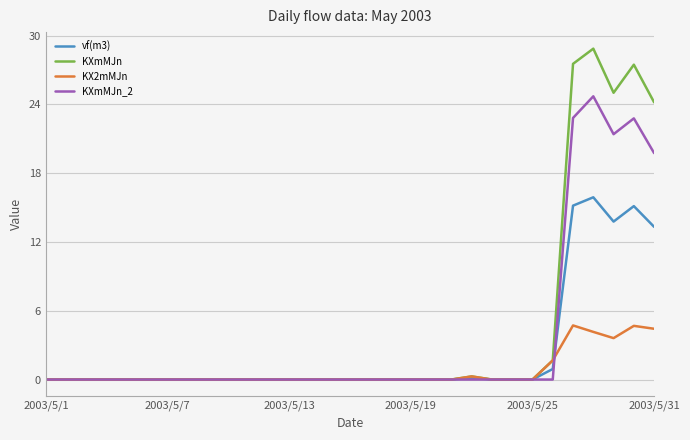

Rank the series by their maximum value, from lowest to highest.

KX2mMJn, vf(m3), KXmMJn_2, KXmMJn